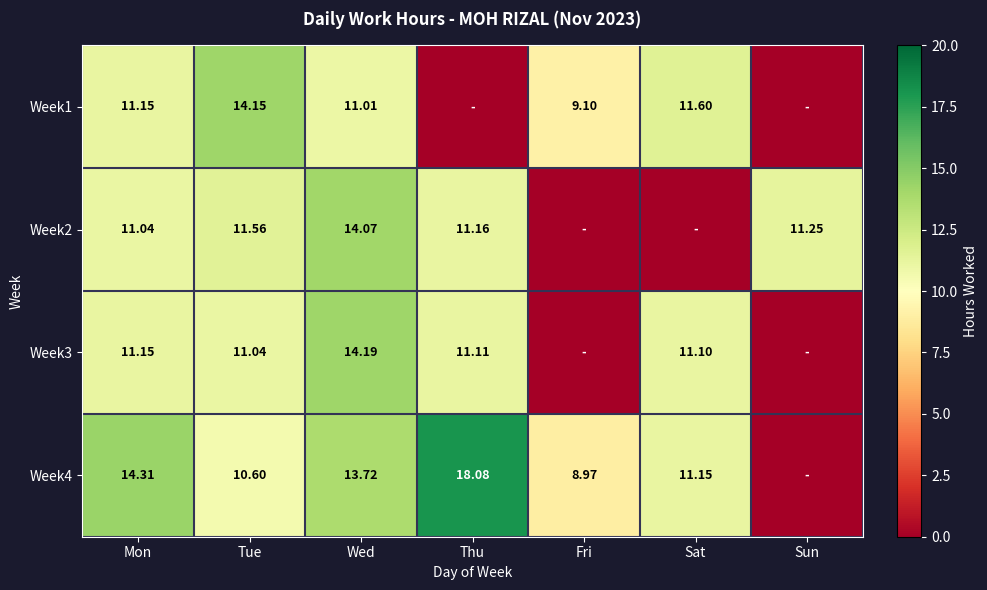

Which category has the highest value in the Week2 series?

Wed